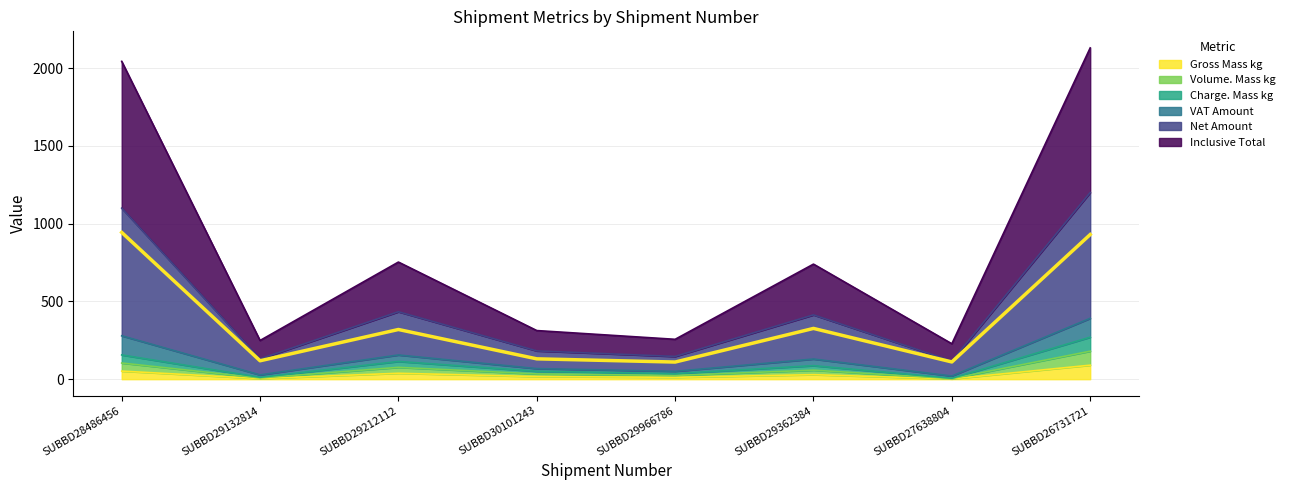

Where is Inclusive Total nearest to the value 658?

SUBBD29212112